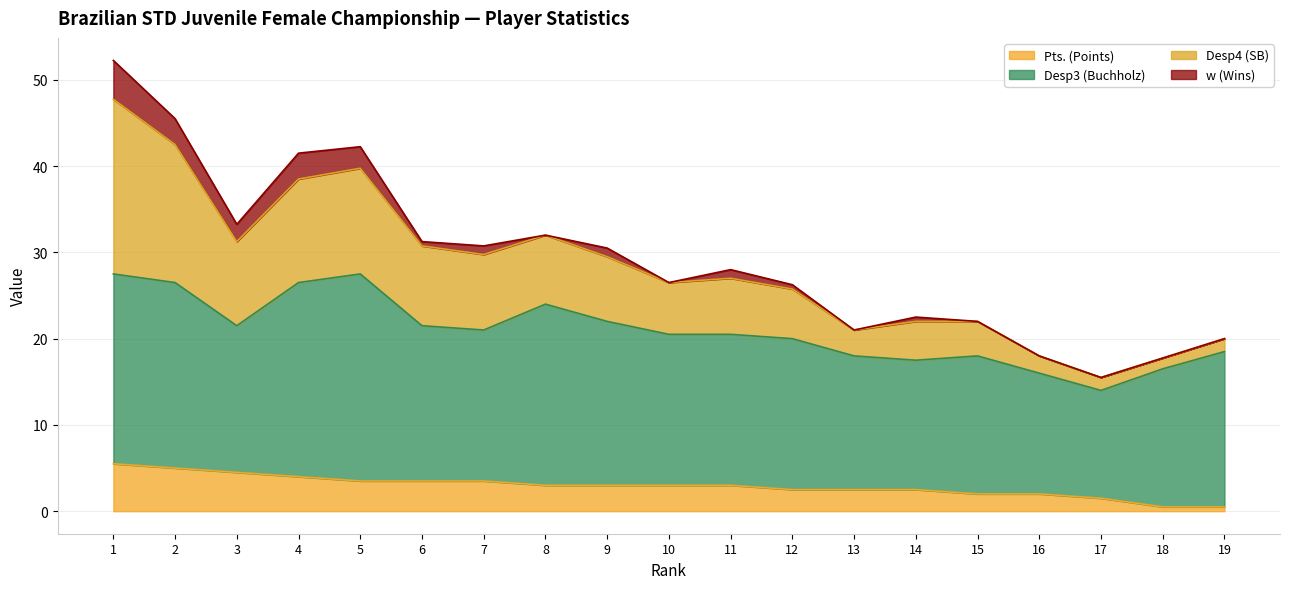

Between 10 and 18, which is larger?

10